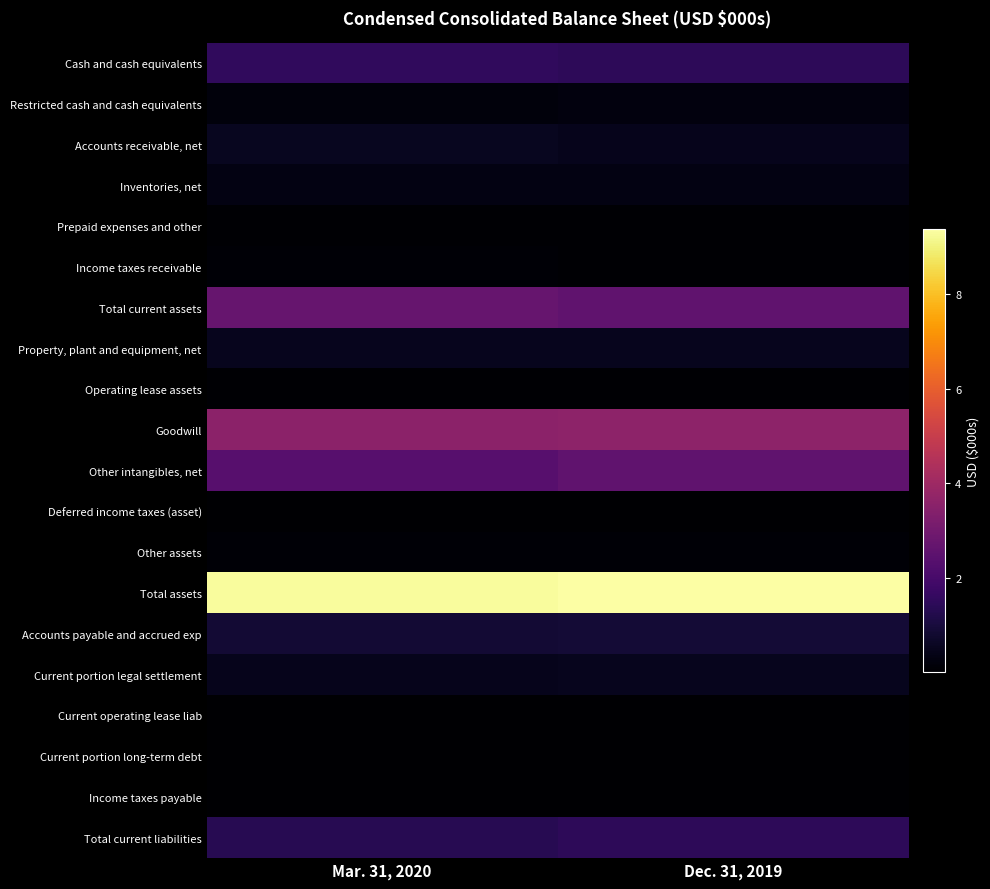

Which has a higher value, Mar. 31, 2020 or Dec. 31, 2019?

Mar. 31, 2020